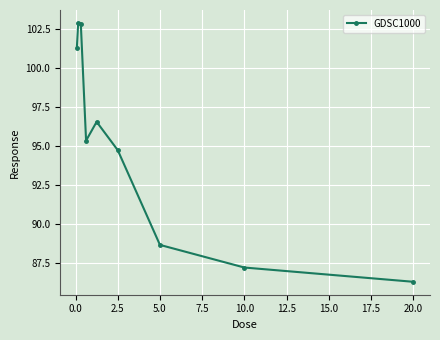

How many lines are shown in the chart?

1